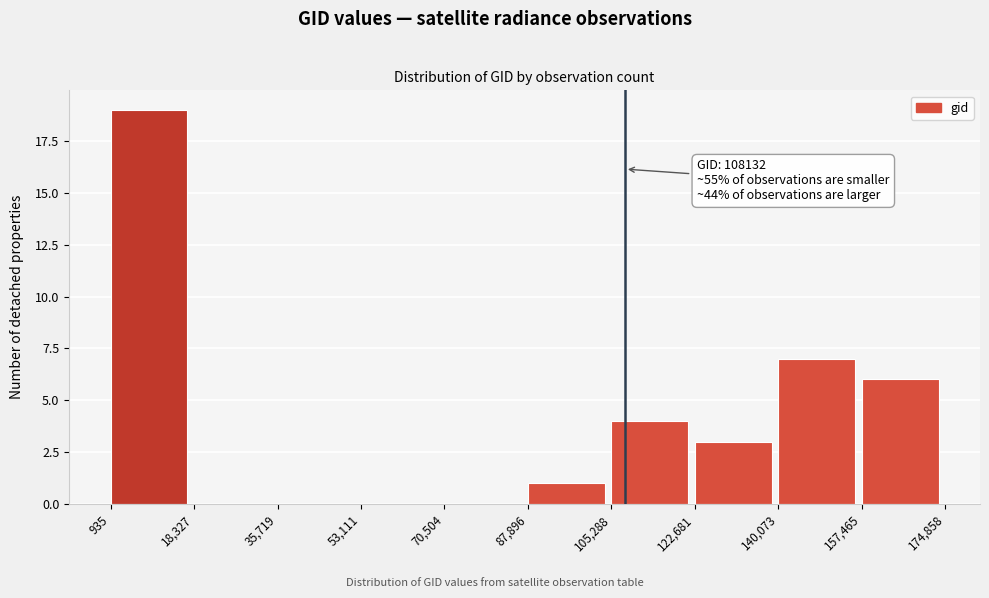

Over which range of the x-axis is the bar tallest?

935 to 18,327